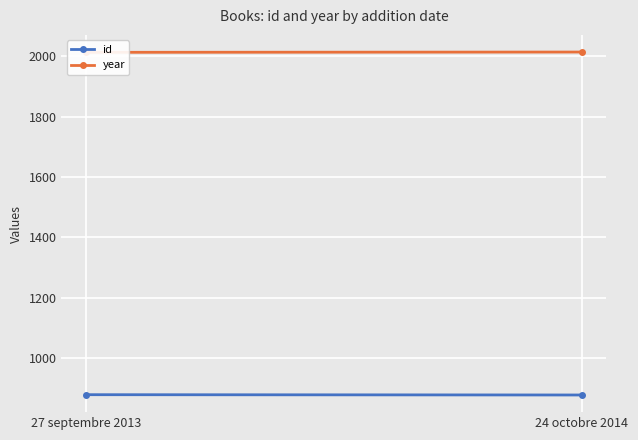

What is the total value across all series at 27 septembre 2013?

2891